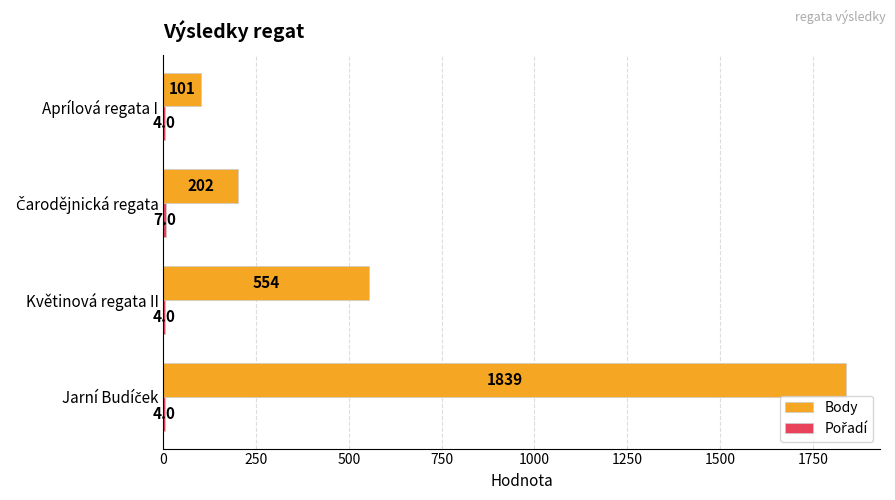

Where is Body nearest to the value 970?

Květinová regata II